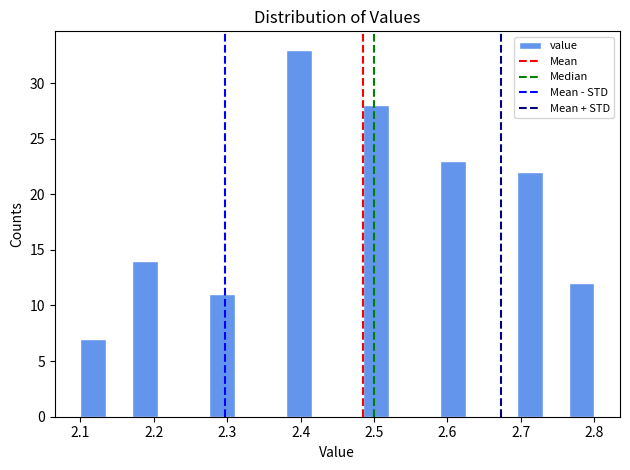

Around what value on the x-axis is the tallest bar? Give the approximate position of its centre, as read against the axis.

2.40